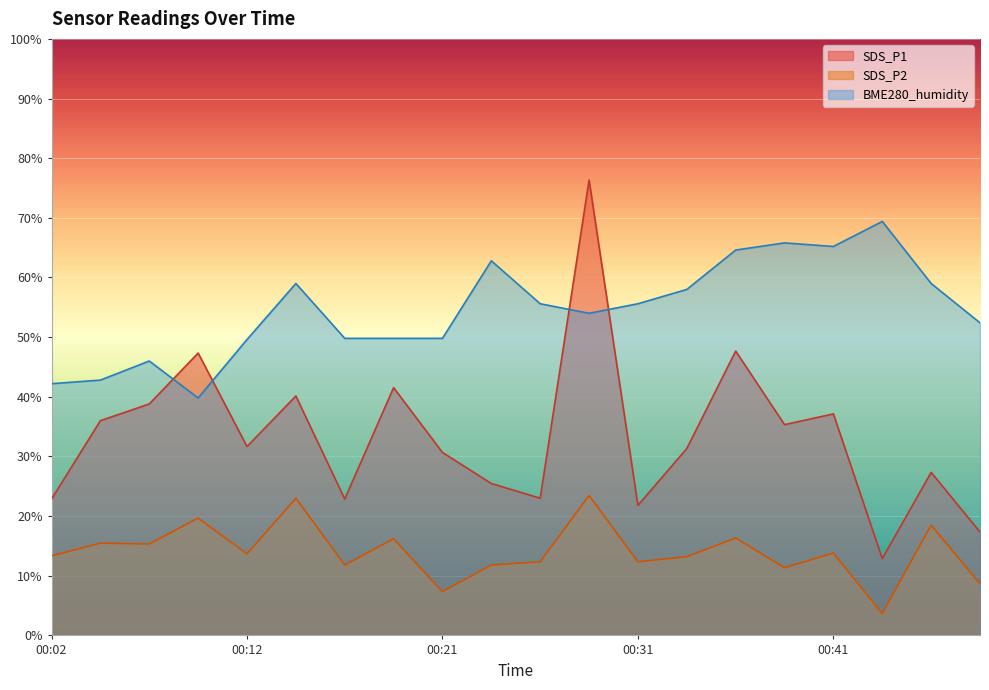

The value of SDS_P2 at 00:17 is 20.2. True or false?

False